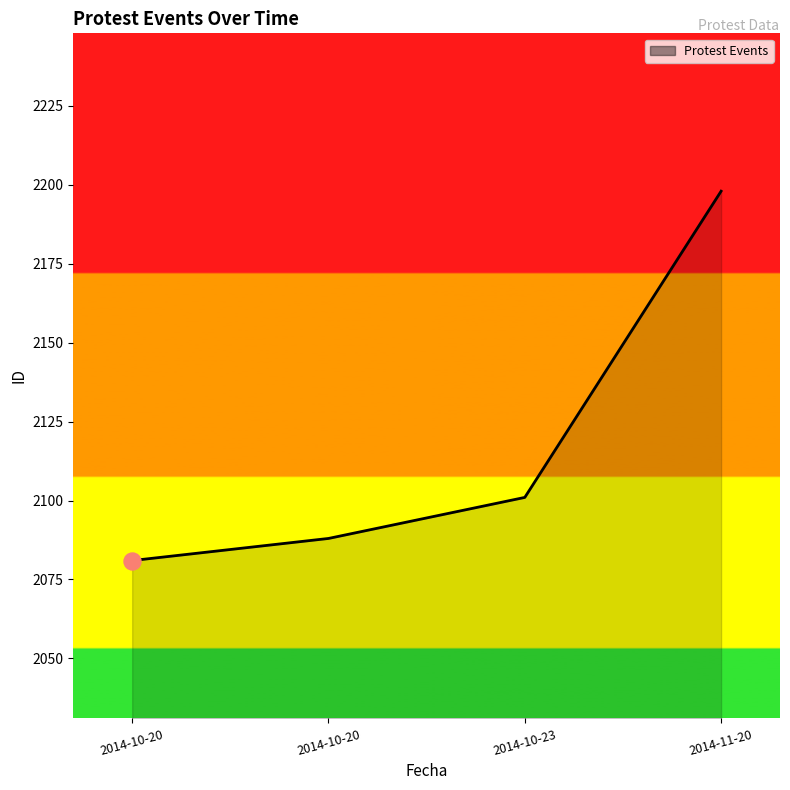

Is this an area chart (filled region under the line)?

Yes